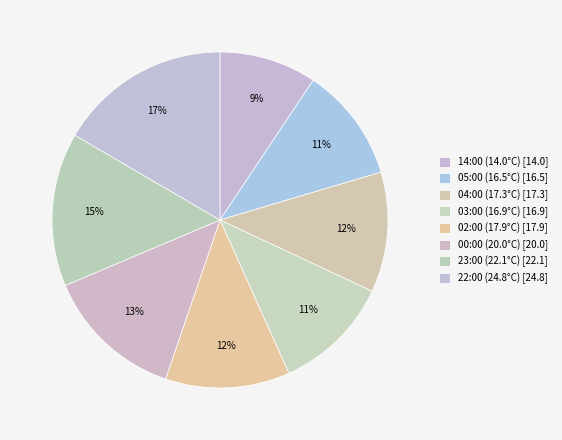

To the nearest percent, what portion does 04:00 (17.3°C) represent?

12%